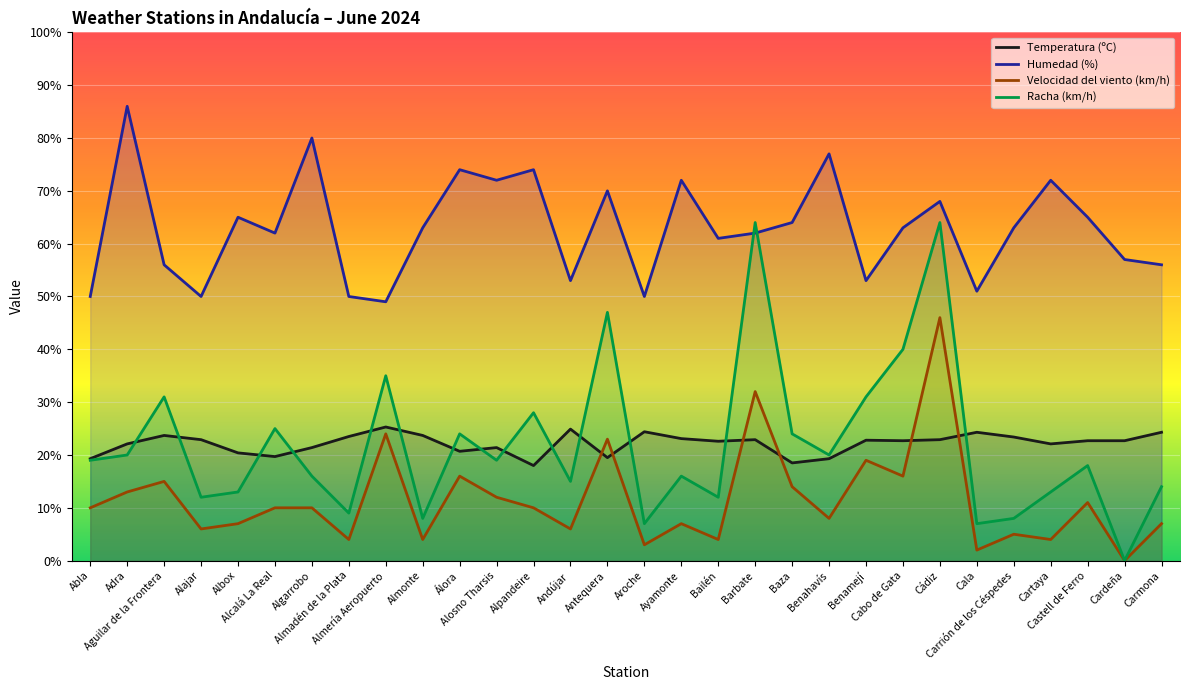

Read the Temperatura (ºC) value at Almadén de la Plata.

23.5